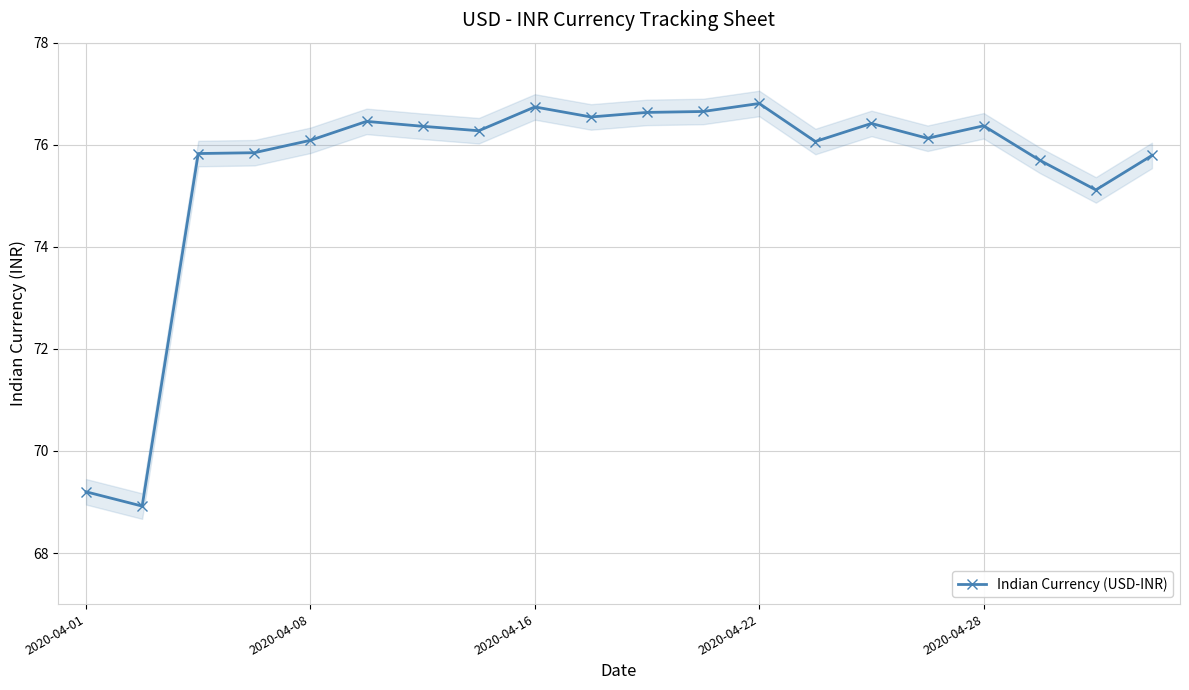

Is it true that Indian Currency (USD-INR) equals 76.1 at 2020-04-08?

True